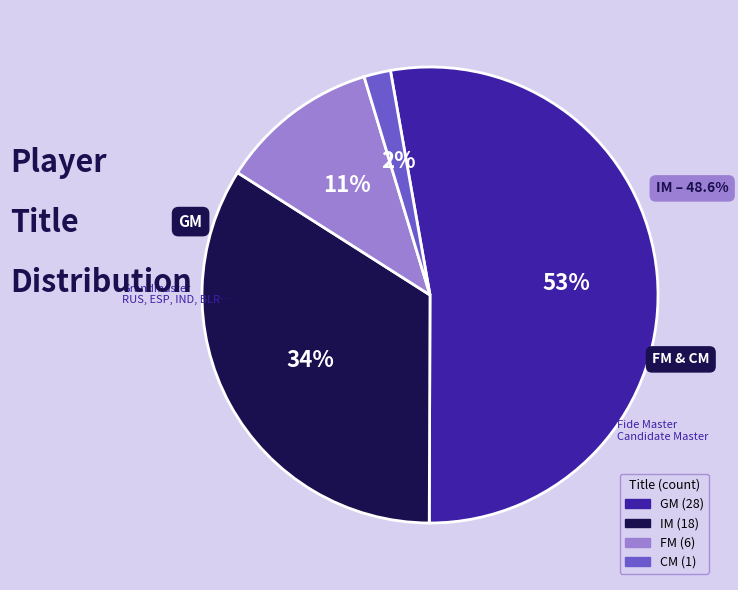

What is the largest slice in the pie chart?

GM